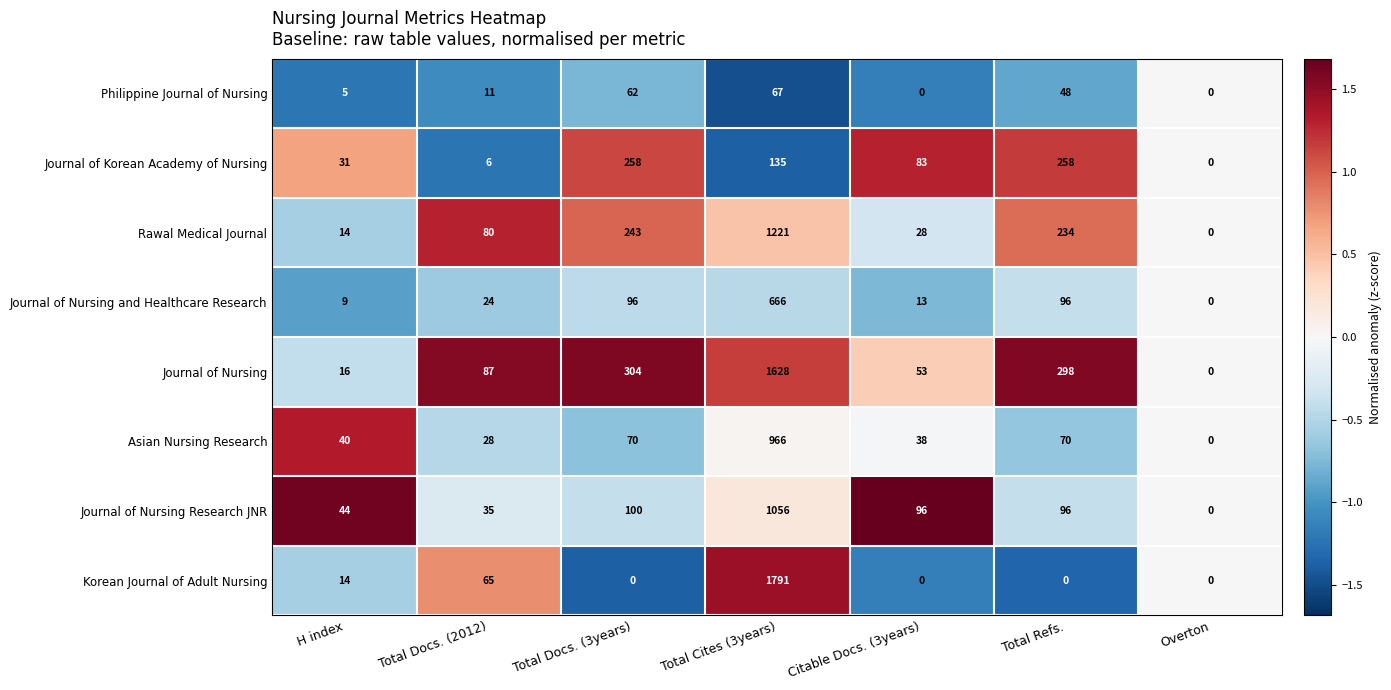

Between Total Docs. (3years) and Overton, which series saw the biggest shift?

Journal of Nursing